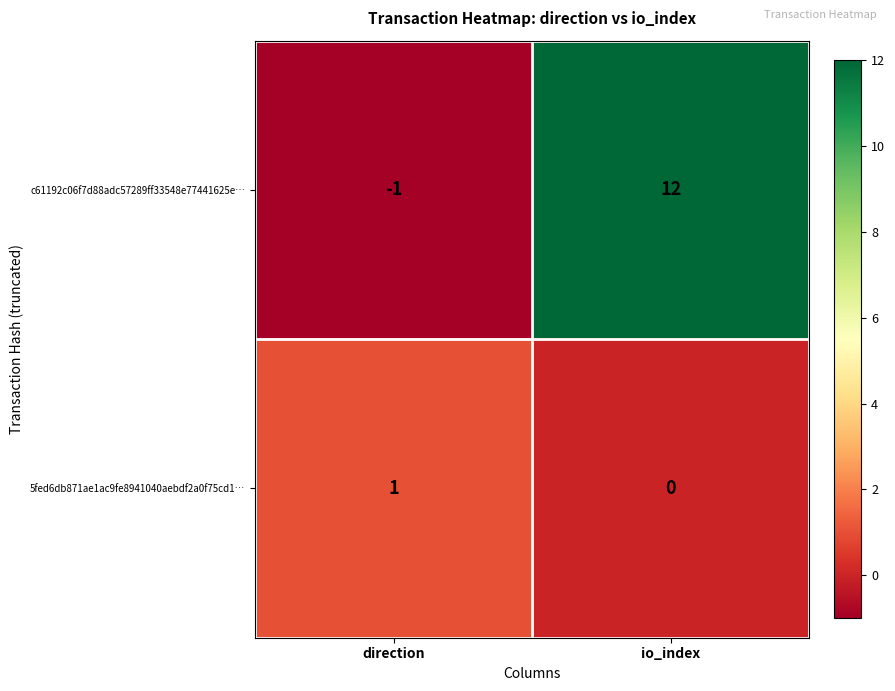

The value of c61192c06f7d88adc57289ff33548e77441625e… at io_index is 16. True or false?

False